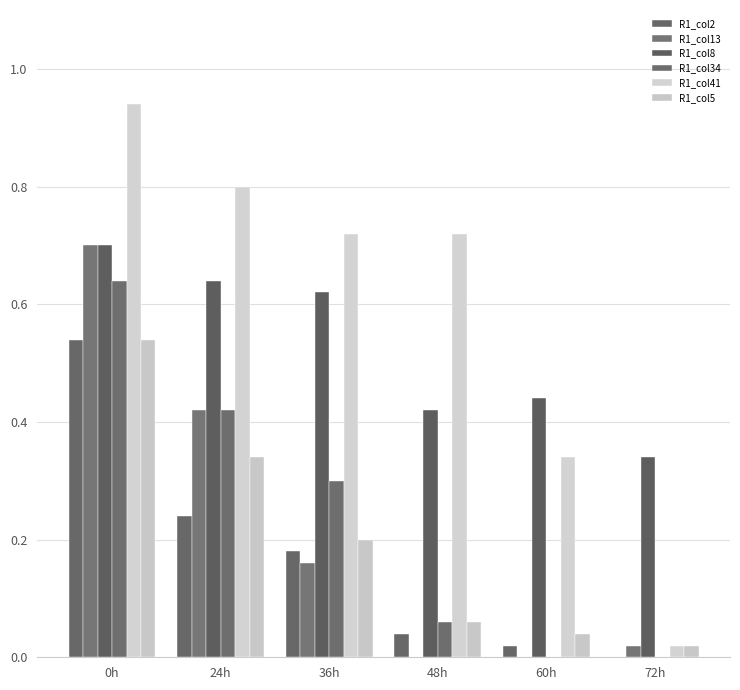

Rank the categories by R1_col13 value from highest to lowest.

0h, 24h, 36h, 72h, 48h, 60h